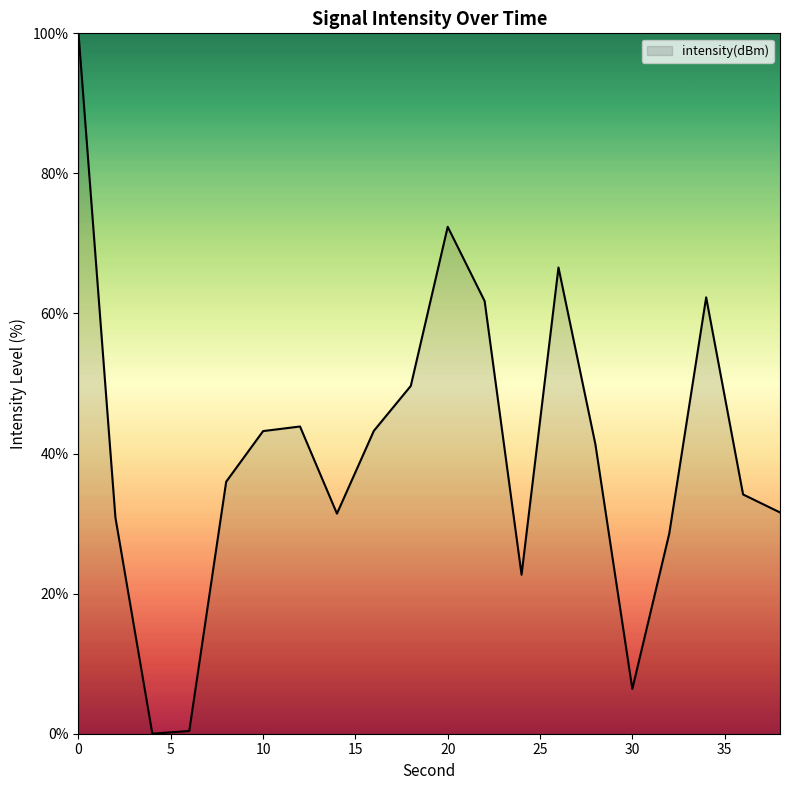

What is the difference between the maximum and minimum values?

100.0